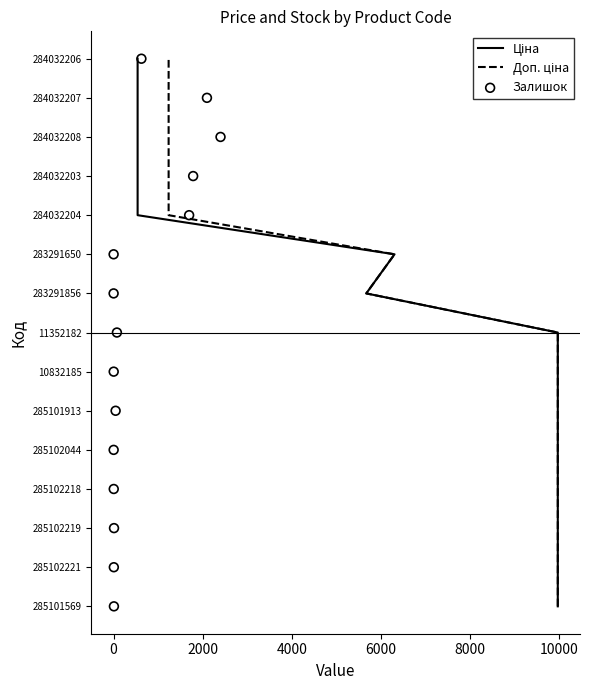

At how many categories does at least one series exceed 2?

12